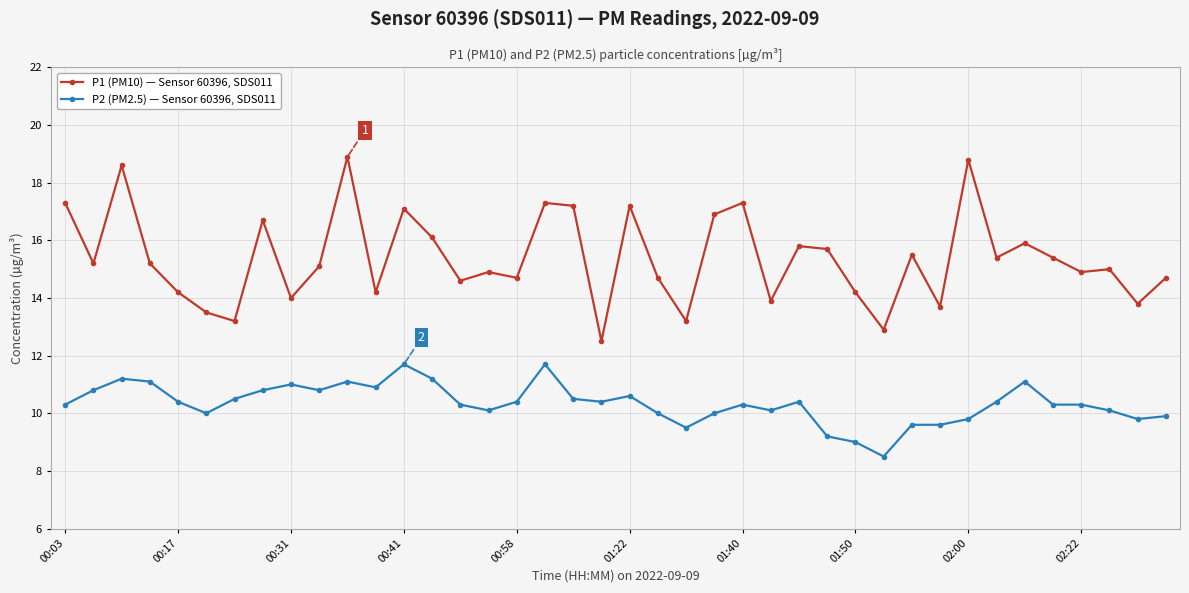

Count the number of data series in this chart.

2